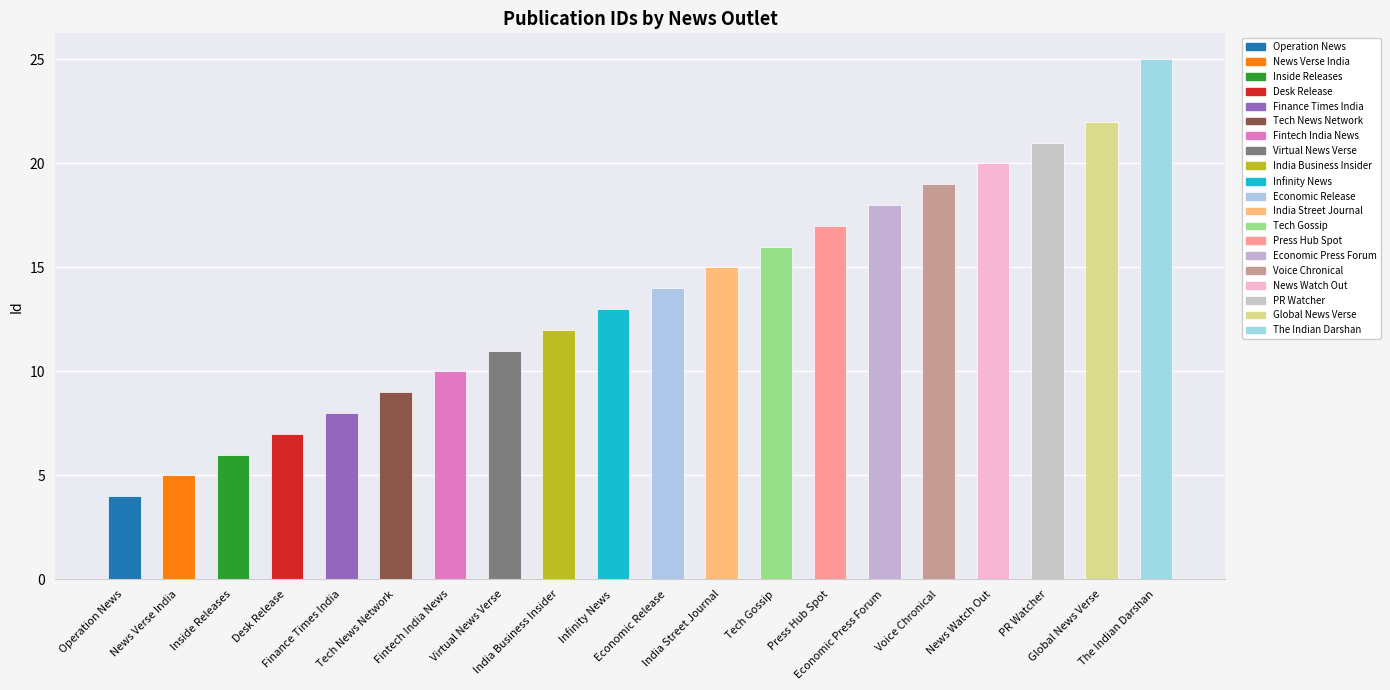

What is the value of the 18th bar from the left?

21